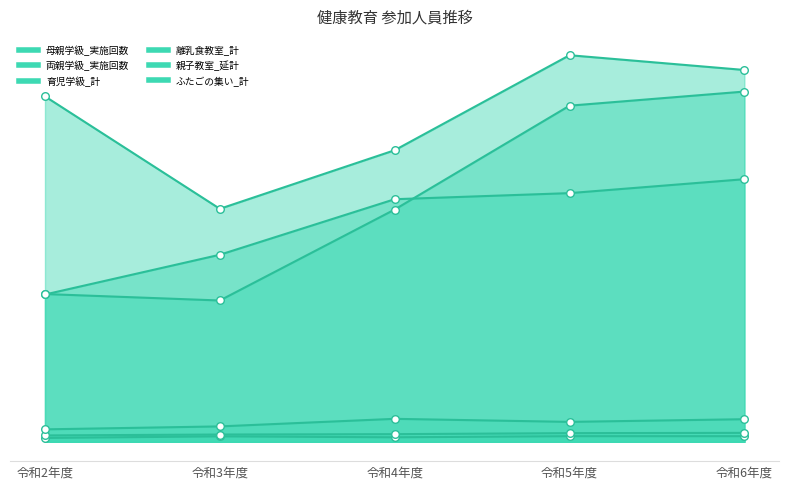

At how many categories does at least one series exceed 3697?

3